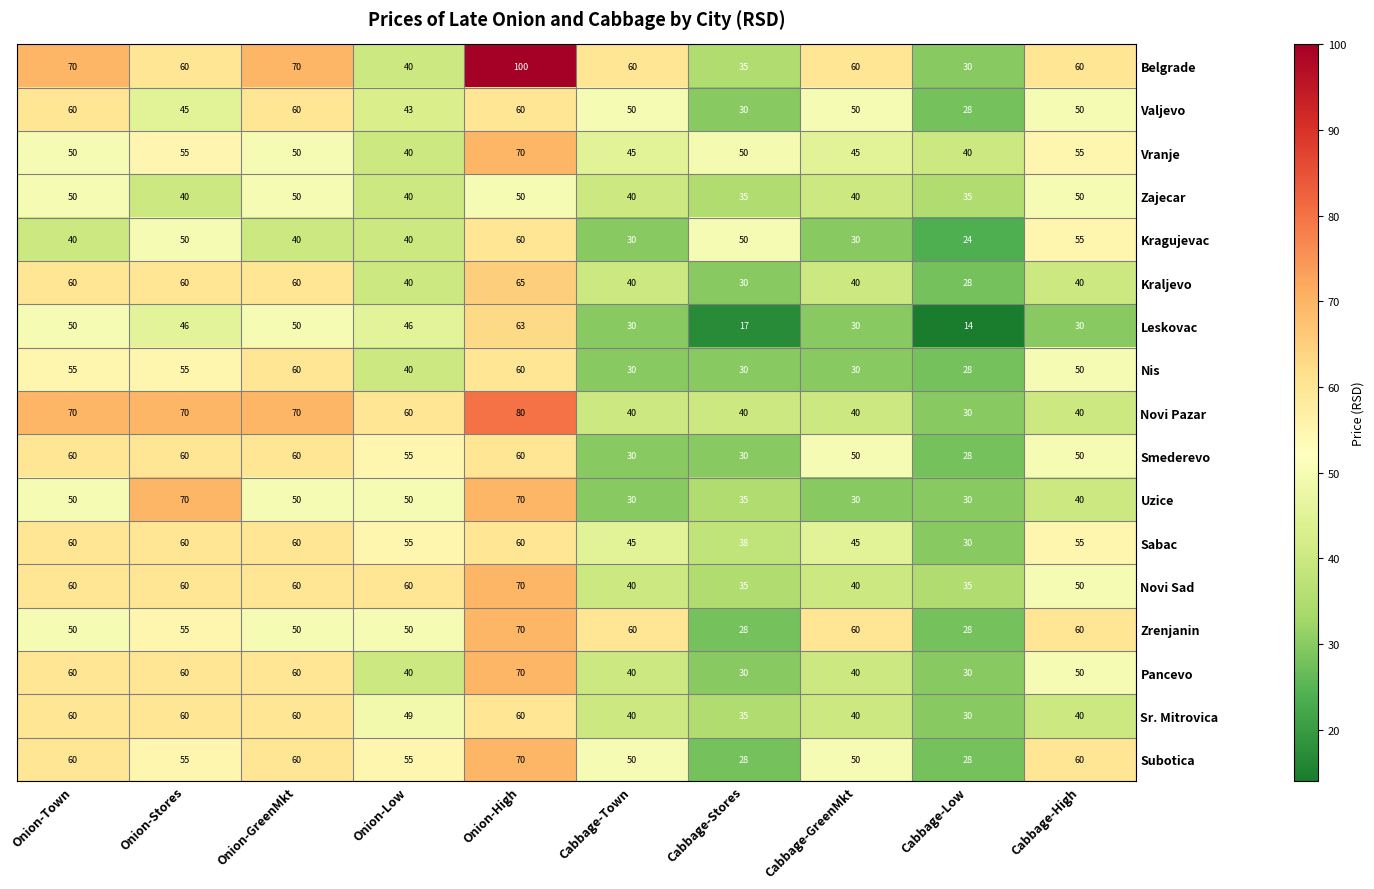

At which label is Sr. Mitrovica closest to 45?

Onion-Low